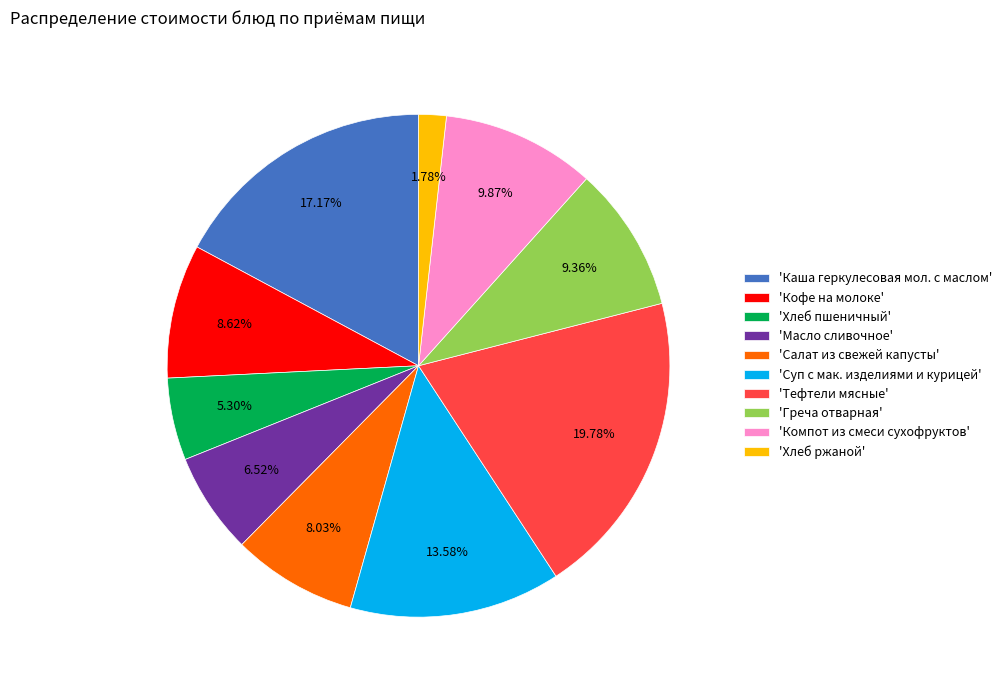

Is there a majority slice in this chart?

No